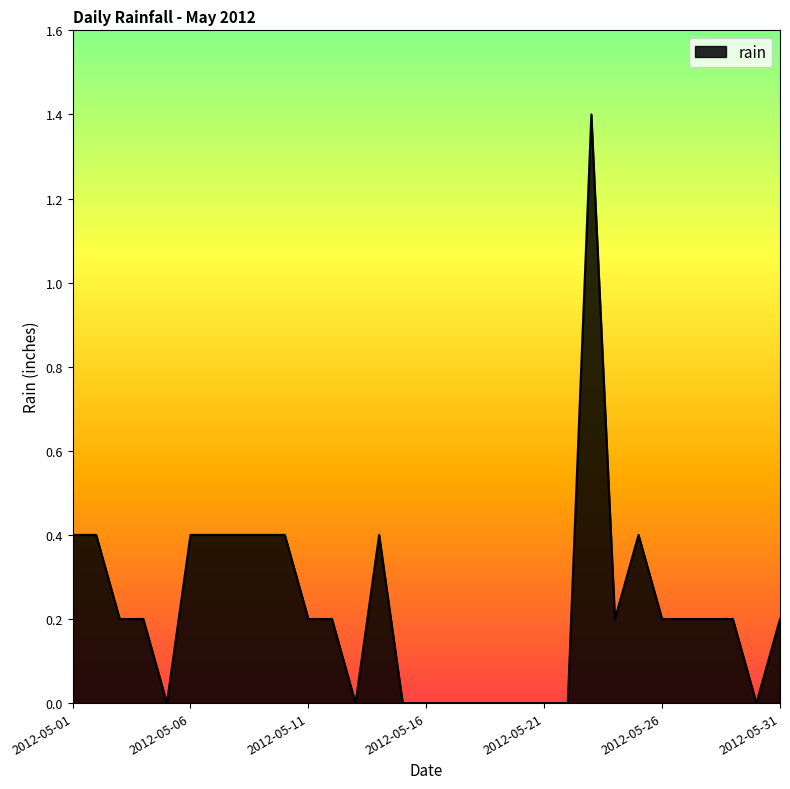

What is the maximum value shown in the chart?

1.4